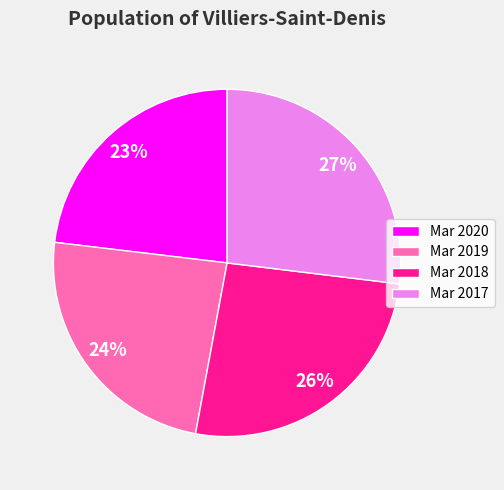

To the nearest percent, what is the difference between the largest and smallest slice percentages?

4%